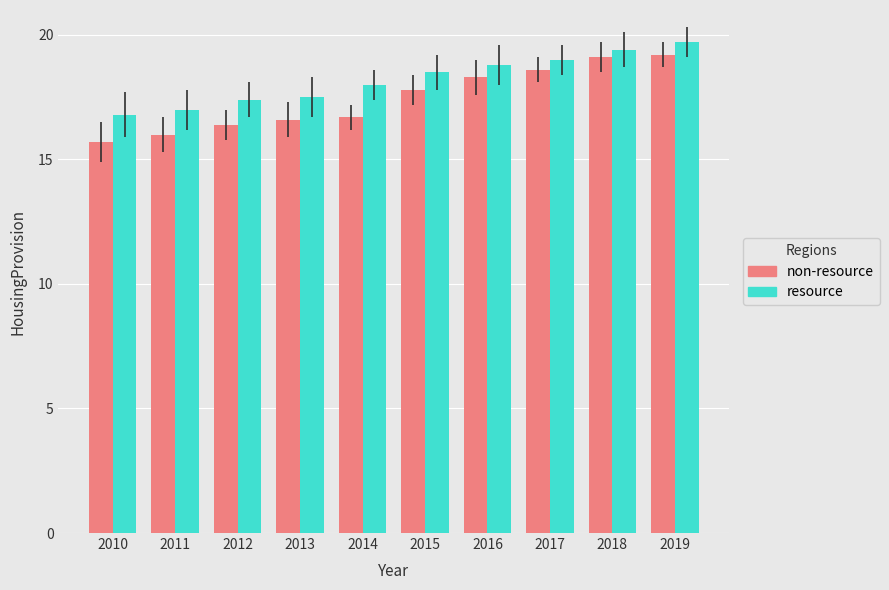

Reading left to right, extract all data points from this chart.

non-resource: 15.7	16.0	16.4	16.6	16.7	17.8	18.3	18.6	19.1	19.2
resource: 16.8	17.0	17.4	17.5	18.0	18.5	18.8	19.0	19.4	19.7